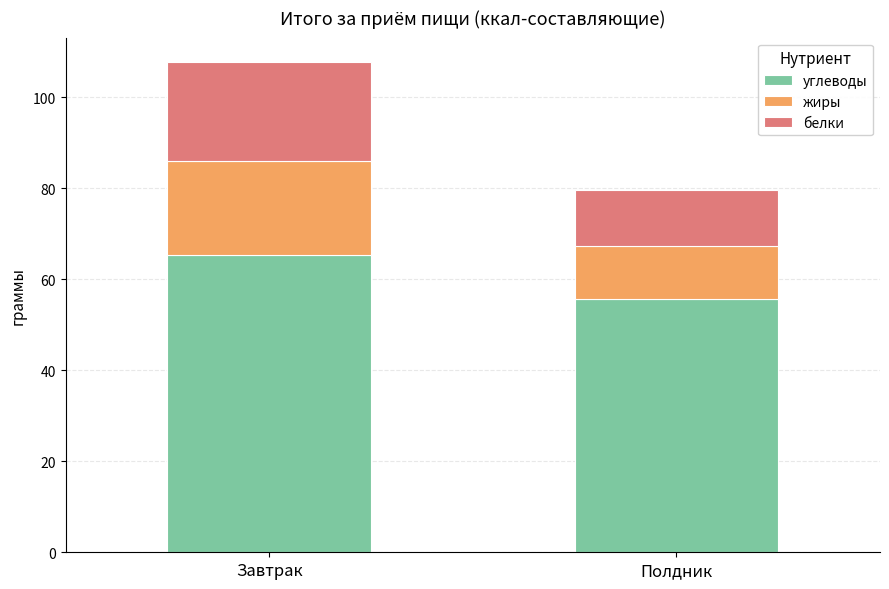

How many values in the углеводы series exceed 65?

1